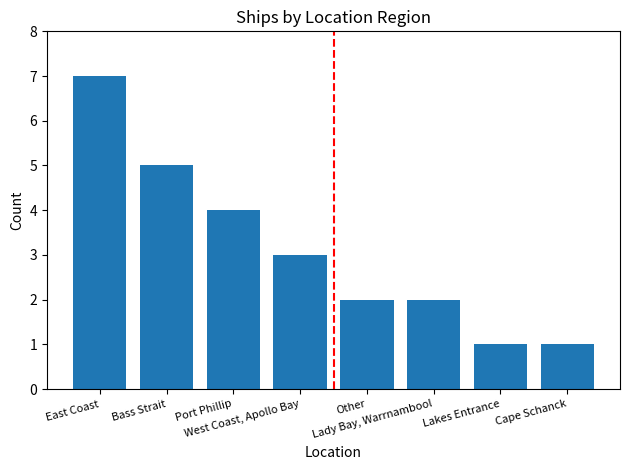

What is the greatest value displayed?

7